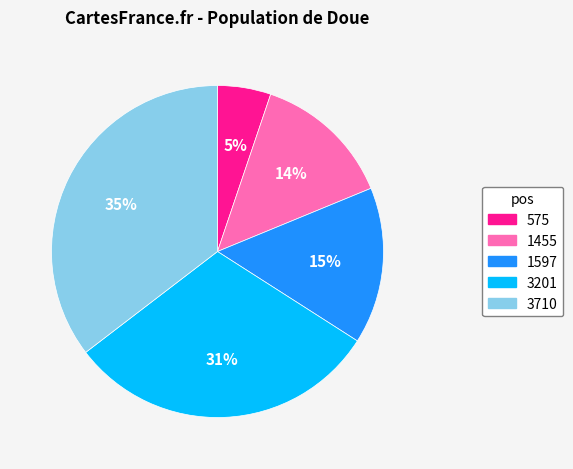

What is the largest slice in the pie chart?

3710